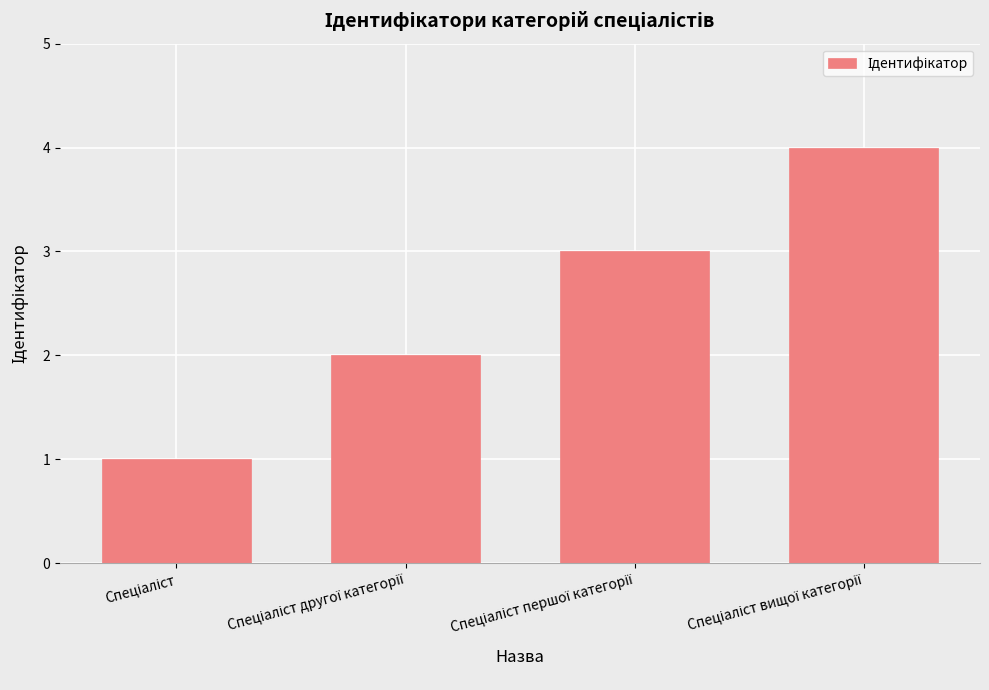

What is the difference between the maximum and minimum values?

3